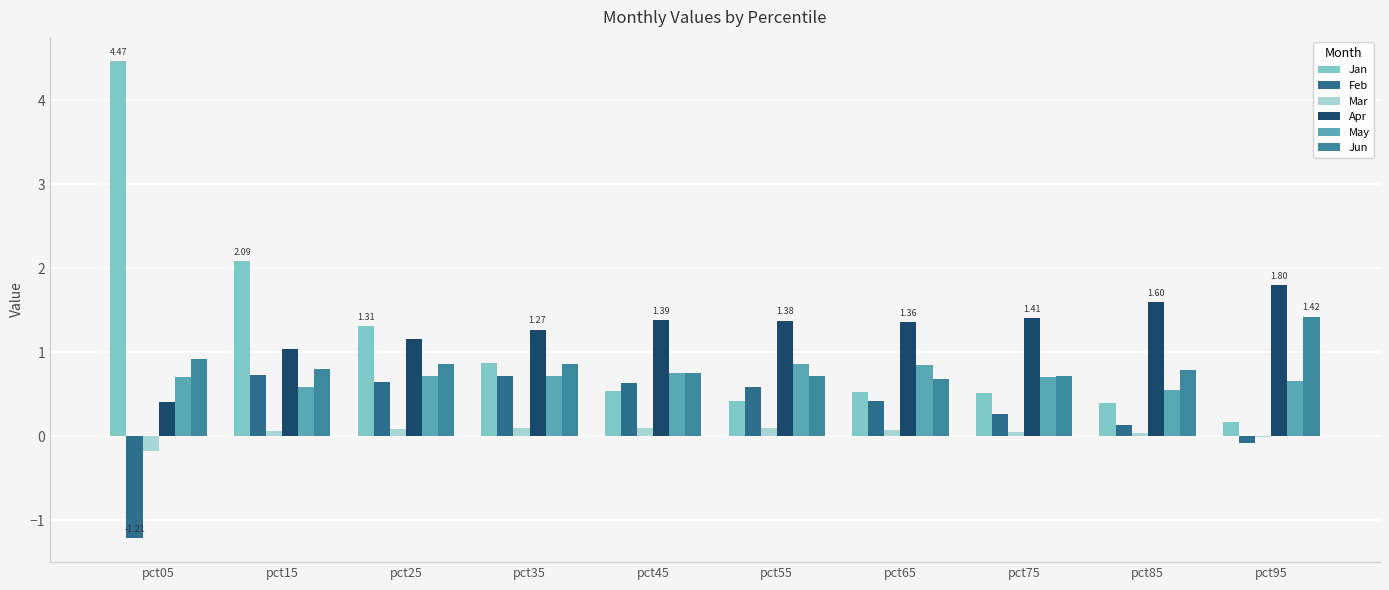

How many data points does each series have?

10